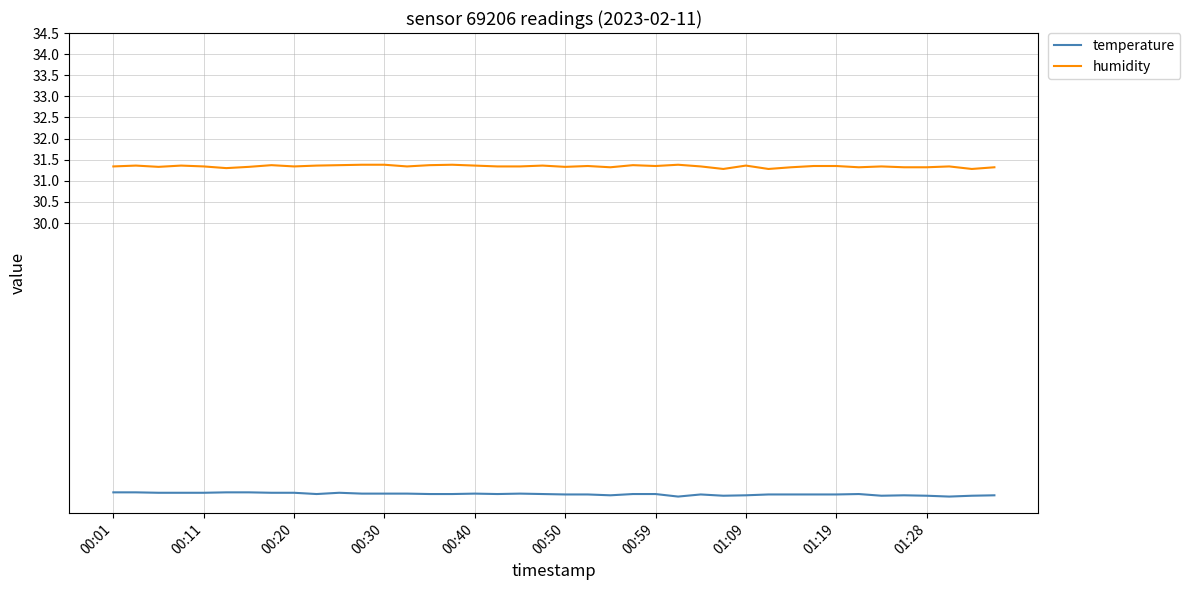

Count the humidity values in the range 31 to 32.

40